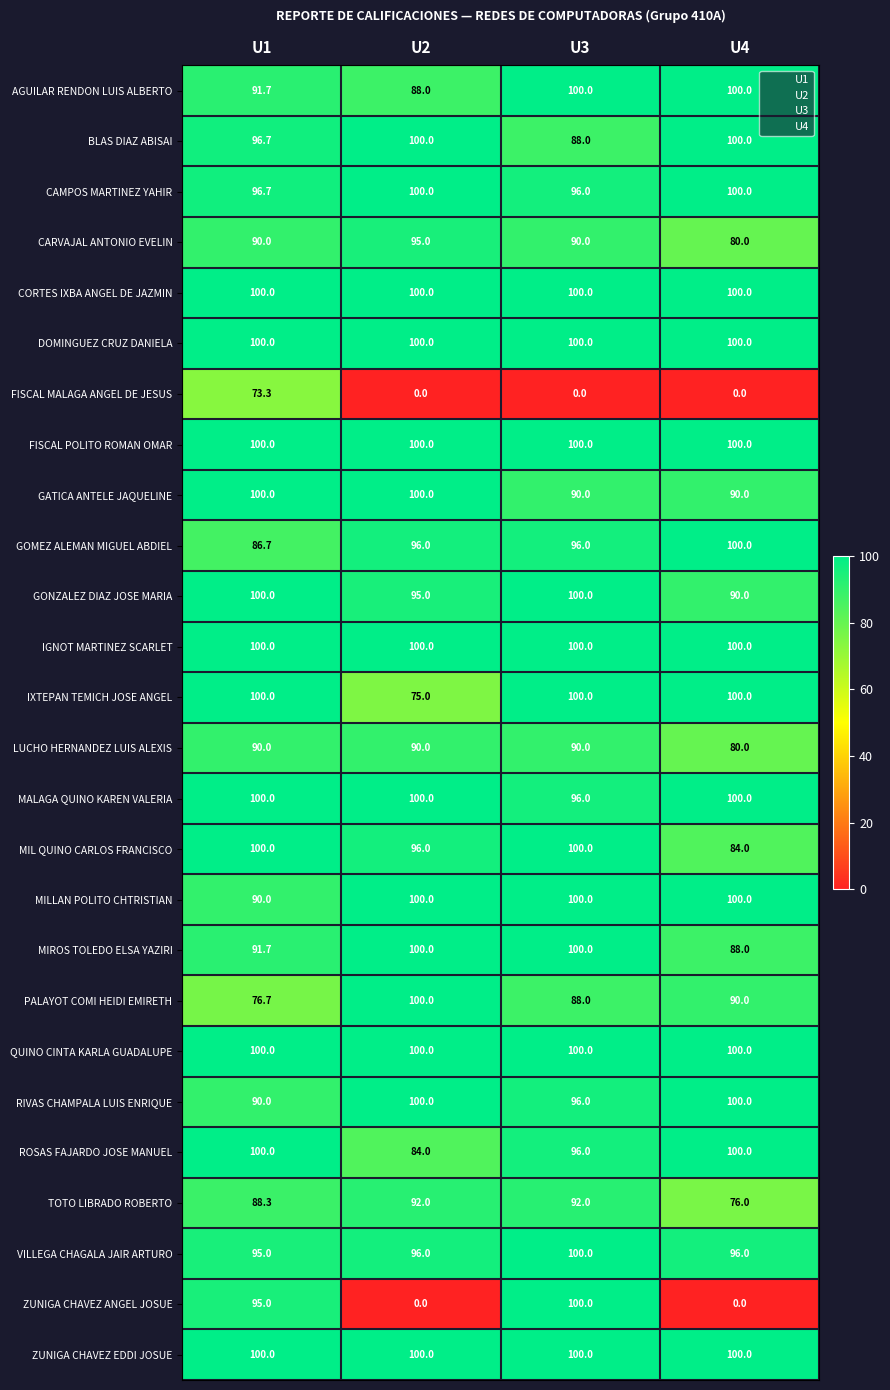

At which category is the sum across all series the highest?

U1